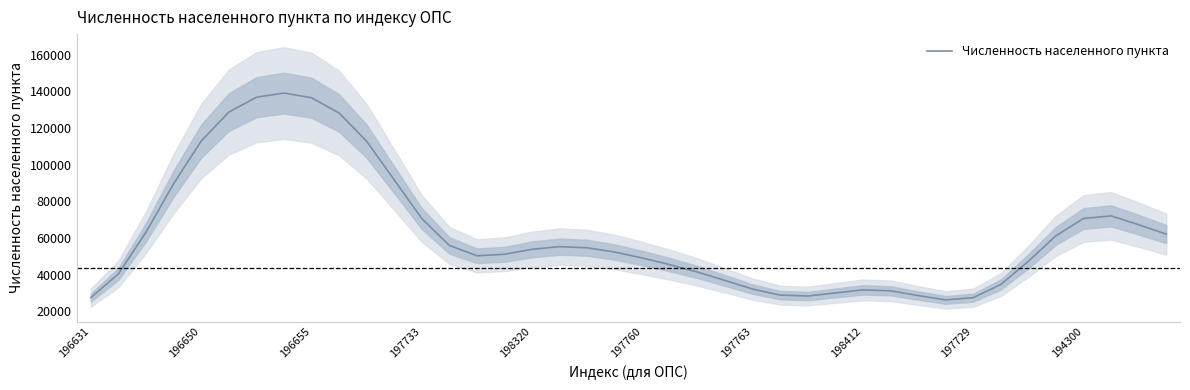

Count the number of categories in the chart.

40